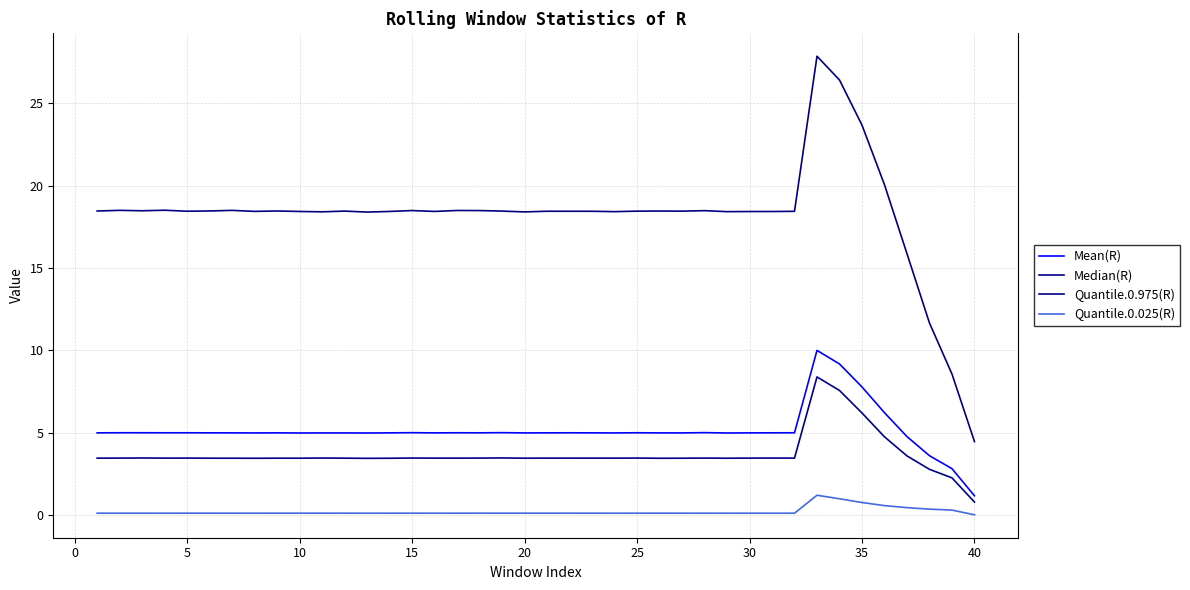

Rank the series by their maximum value, from lowest to highest.

Quantile.0.025(R), Median(R), Mean(R), Quantile.0.975(R)